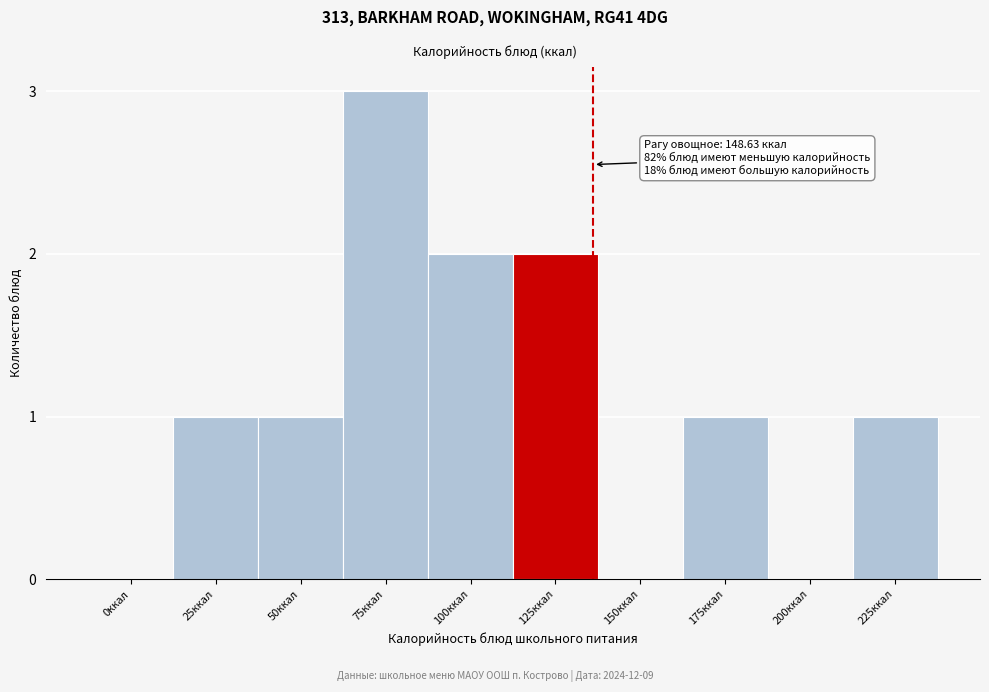

Reading left to right, transcribe all the data shown in this chart.

0ккал=0	25ккал=1	50ккал=1	75ккал=3	100ккал=2	125ккал=2	150ккал=0	175ккал=1	200ккал=0	225ккал=1